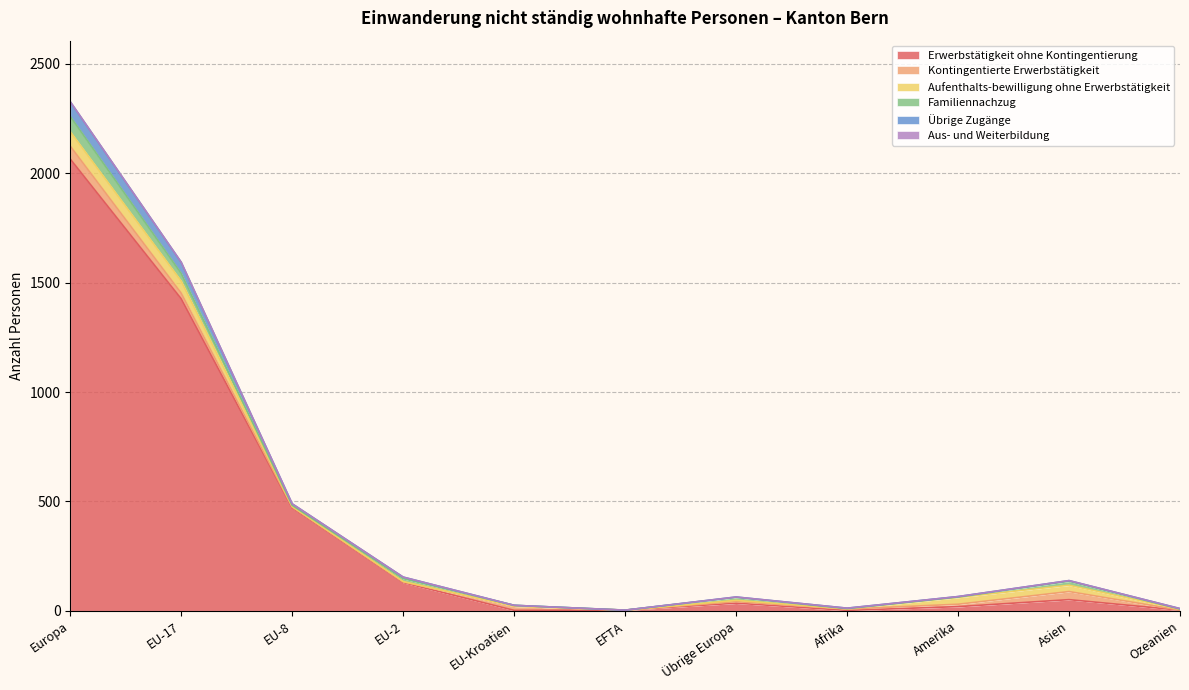

Is it true that Erwerbstätigkeit ohne Kontingentierung equals 2 at Afrika?

True